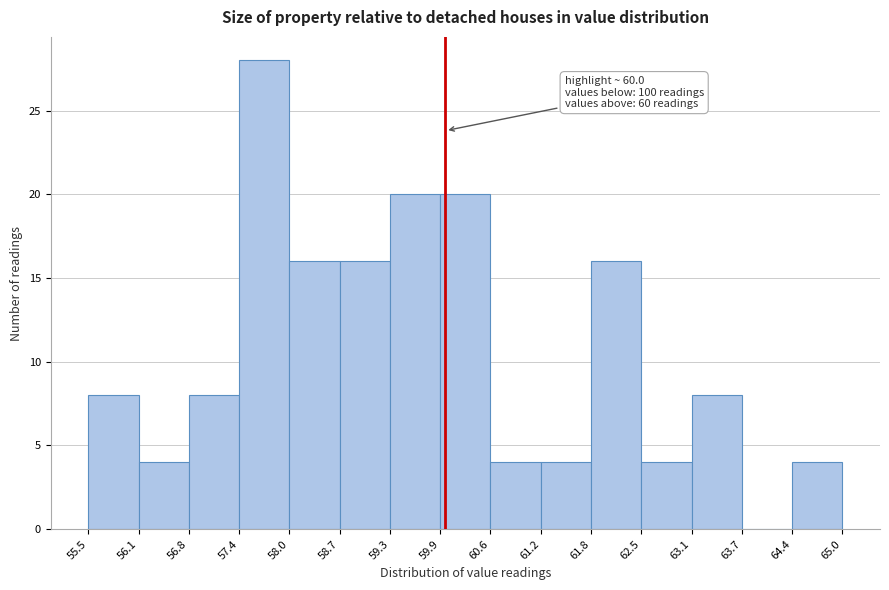

Over which range of the x-axis is the bar tallest?

57.4 to 58.0